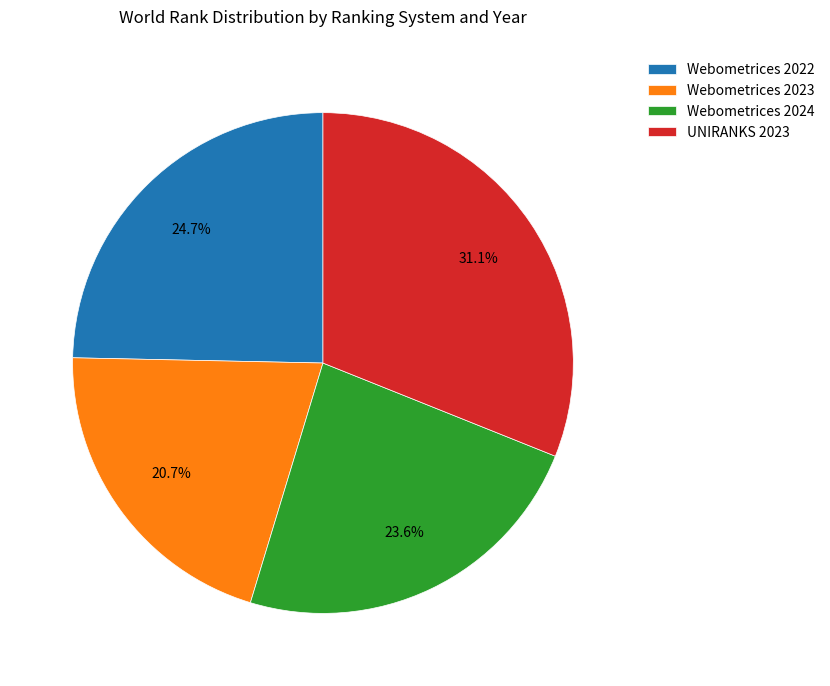

To the nearest percent, what is the combined percentage of Webometrices 2023 and Webometrices 2022?

45%